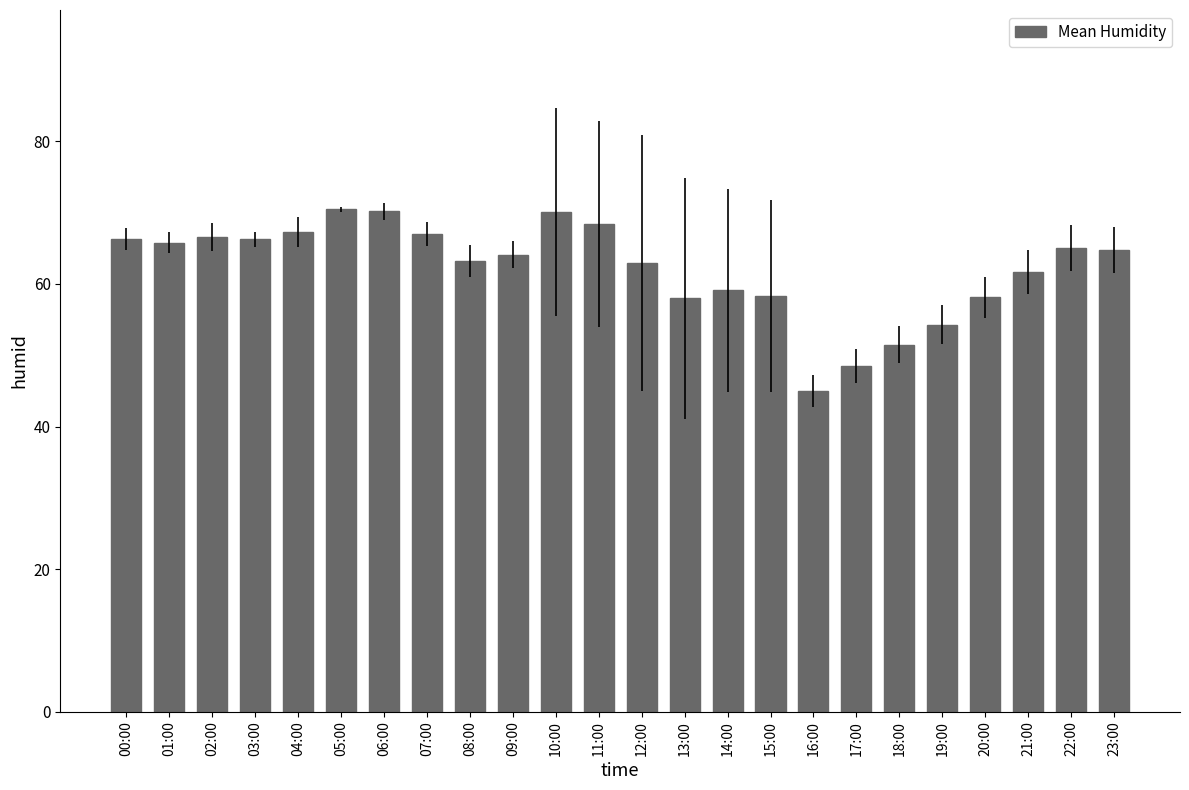

How many distinct data groups are displayed?

1